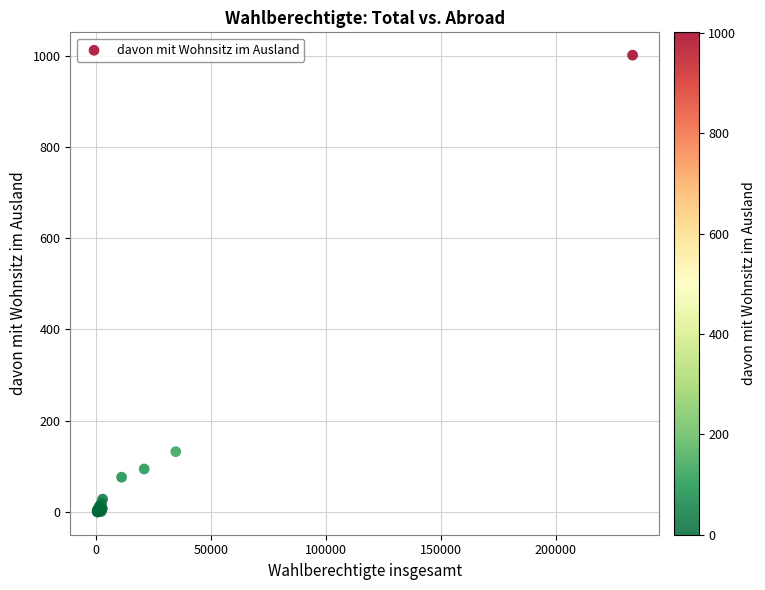

What Y value in the scatter plot is closest to 500?

132